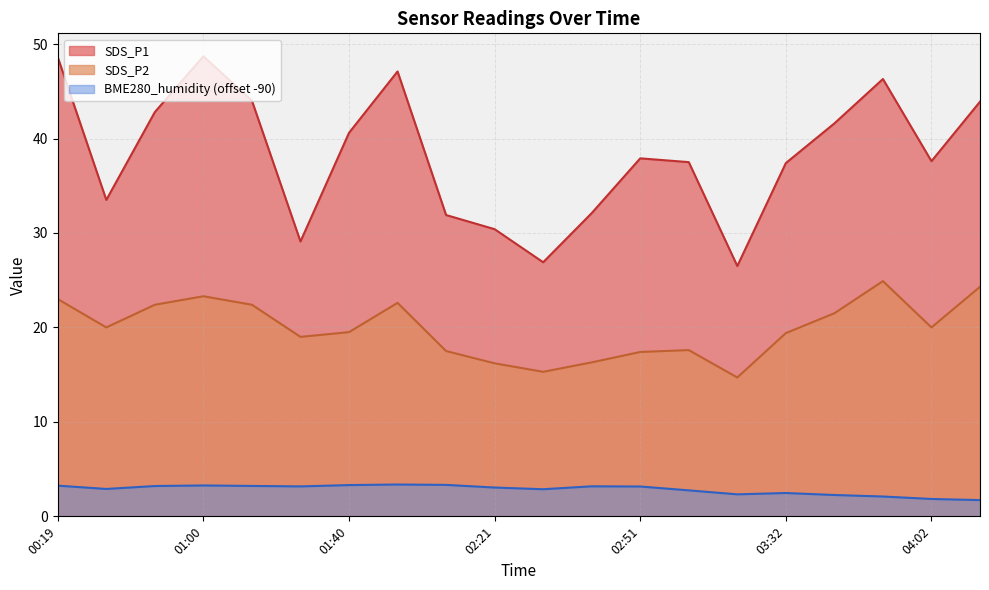

True or false: BME280_humidity has more than 0 points higher than both neighbors.

True